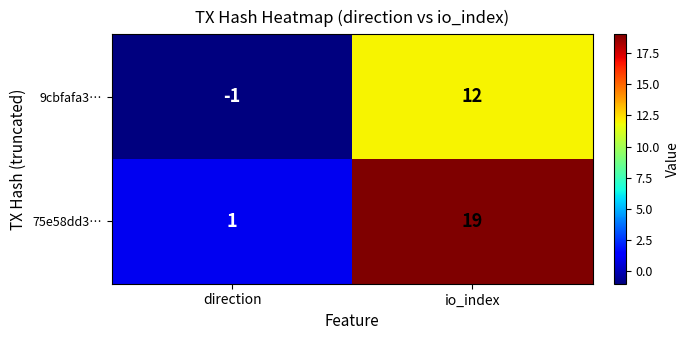

Reading left to right, extract all data points from this chart.

9cbfafa3…: -1	12
75e58dd3…: 1	19